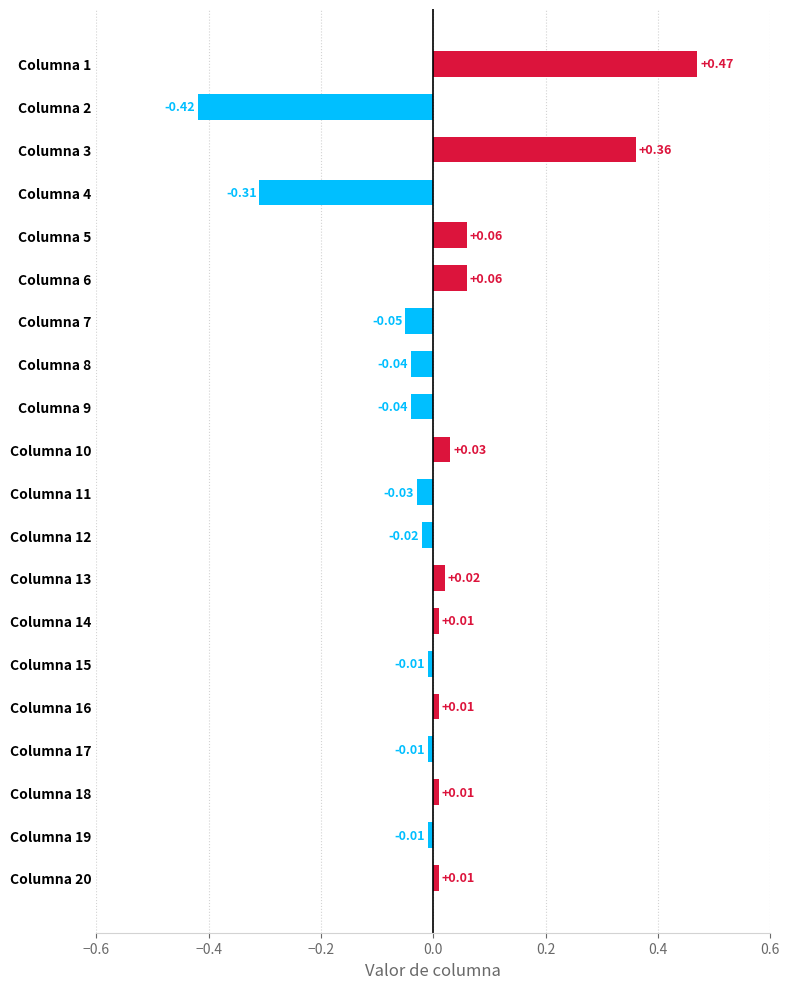

What is the change in value from Columna 17 to Columna 6?

+0.1